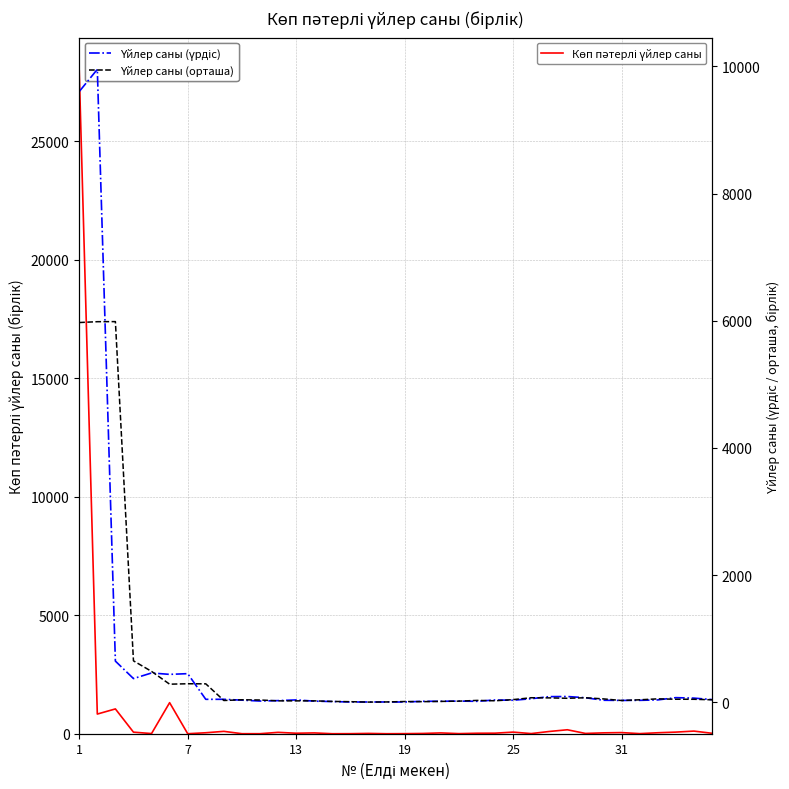

In Үйлер саны (орташа), how many points are higher than both neighbors (excluding endpoints)?

9